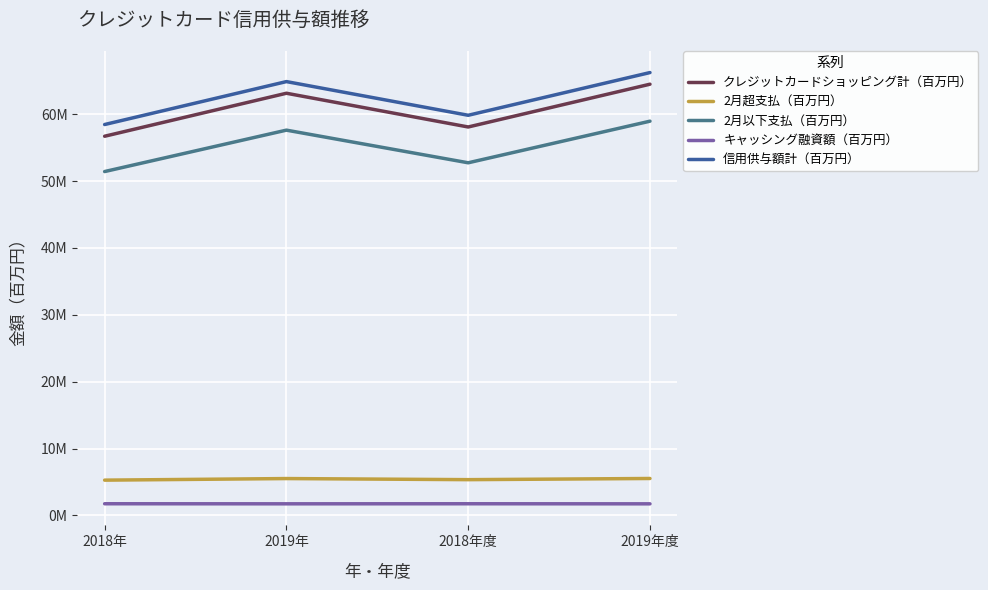

Is this an area chart (filled region under the line)?

No